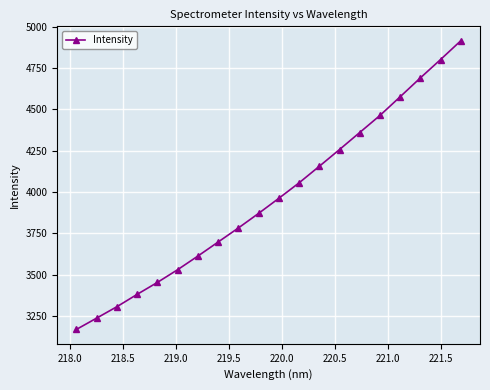

What is the smallest value displayed?

3170.4